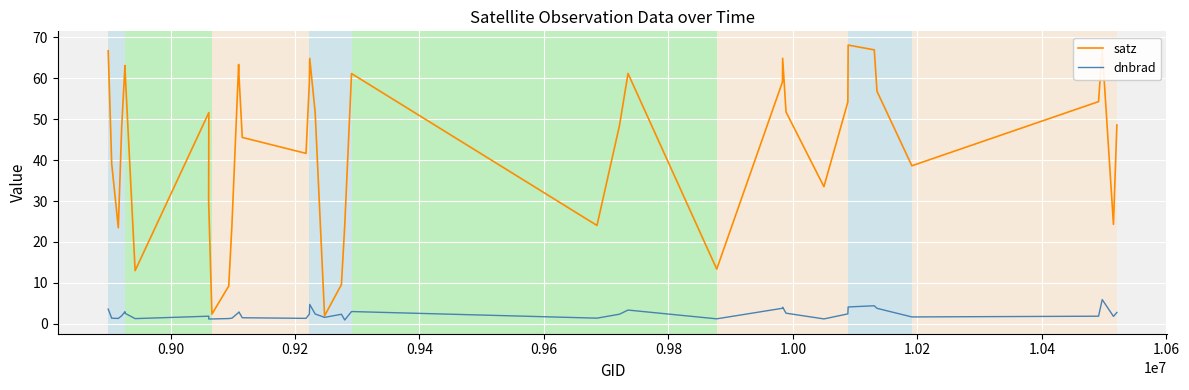

How many series are shown in this chart?

2